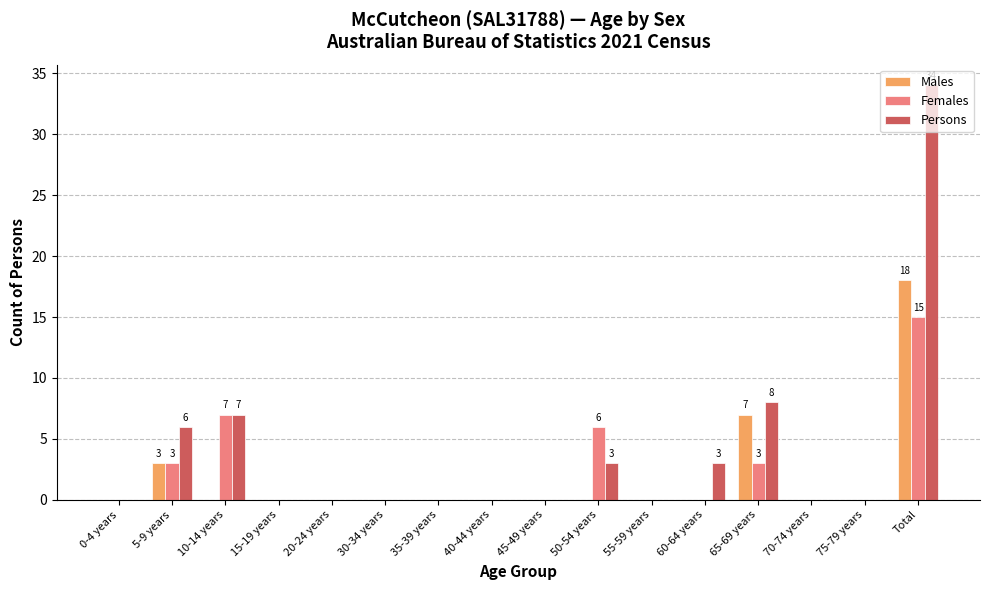

What is the sum of all Males values?

28